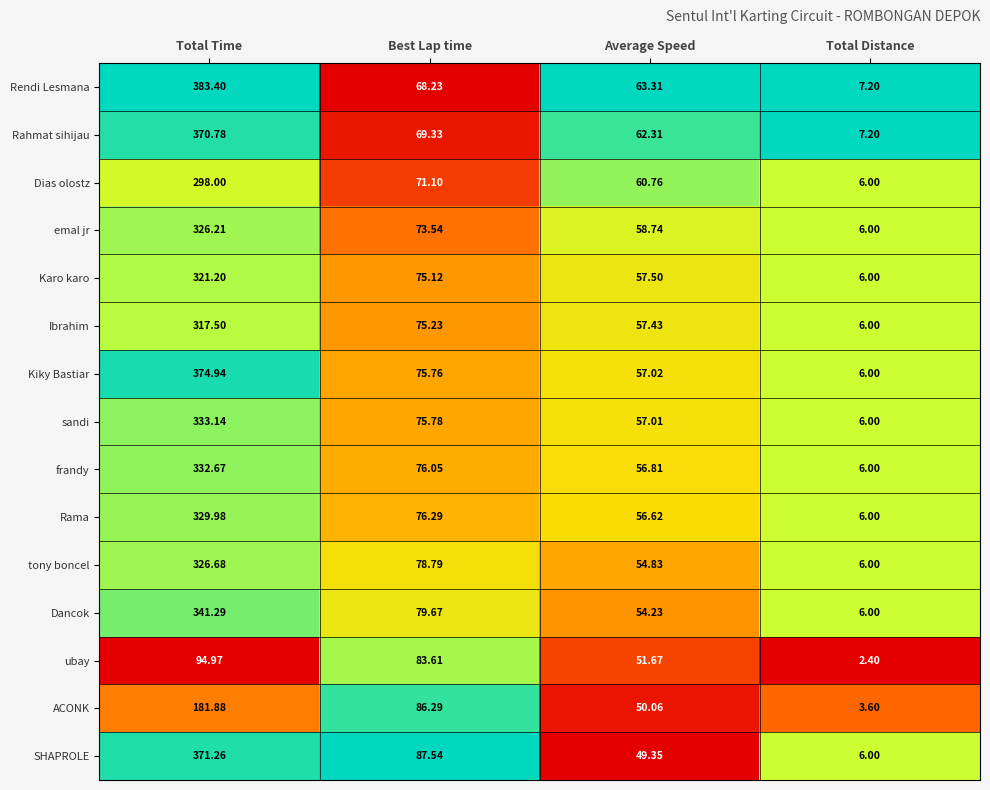

Rank the series by their maximum value, from highest to lowest.

Rendi Lesmana, Kiky Bastiar, SHAPROLE, Rahmat sihijau, Dancok, sandi, frandy, Rama, tony boncel, emal jr, Karo karo, Ibrahim, Dias olostz, ACONK, ubay